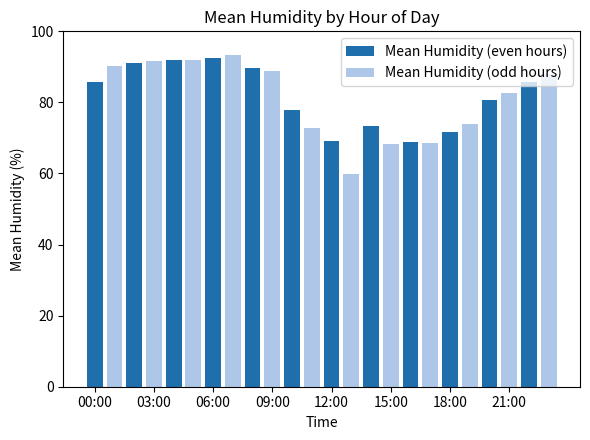

Which series has the largest range (max minus min)?

Mean Humidity (odd hours)